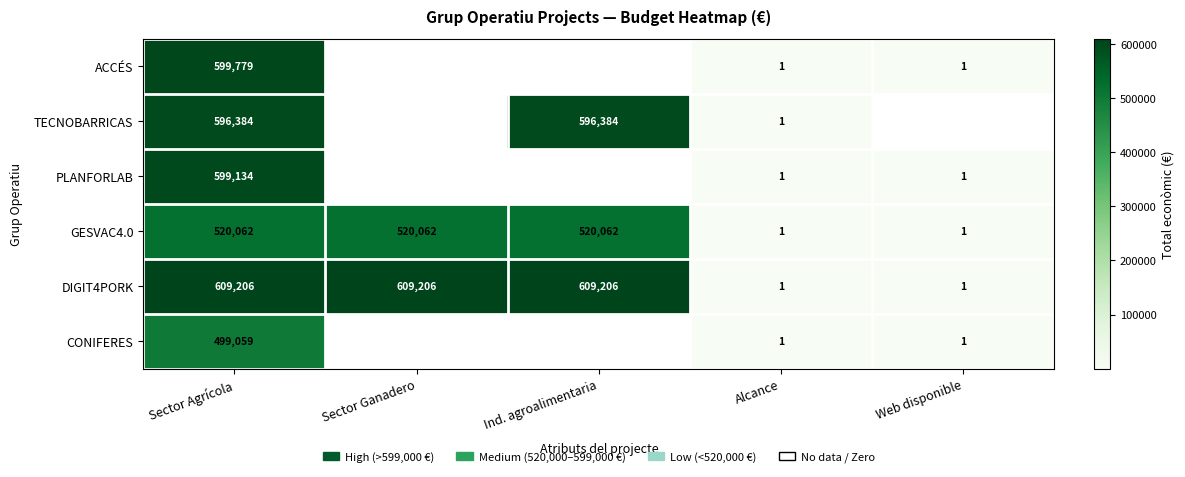

Is it true that PLANFORLAB equals 361822 at Sector Agrícola?

False